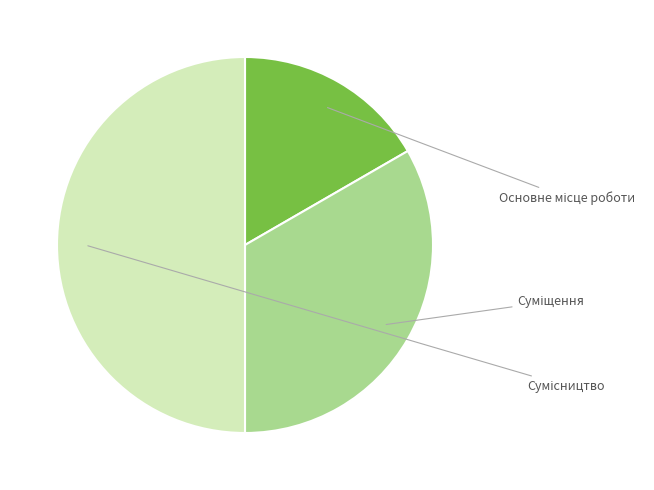

How many slices are in this pie chart?

3